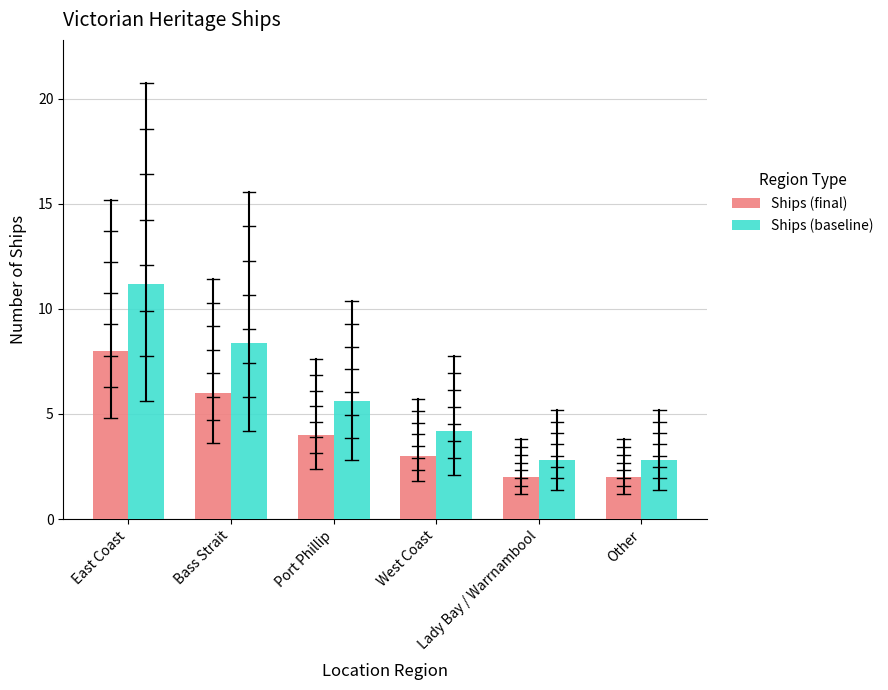

Which series has the widest spread of values?

Ships (baseline)